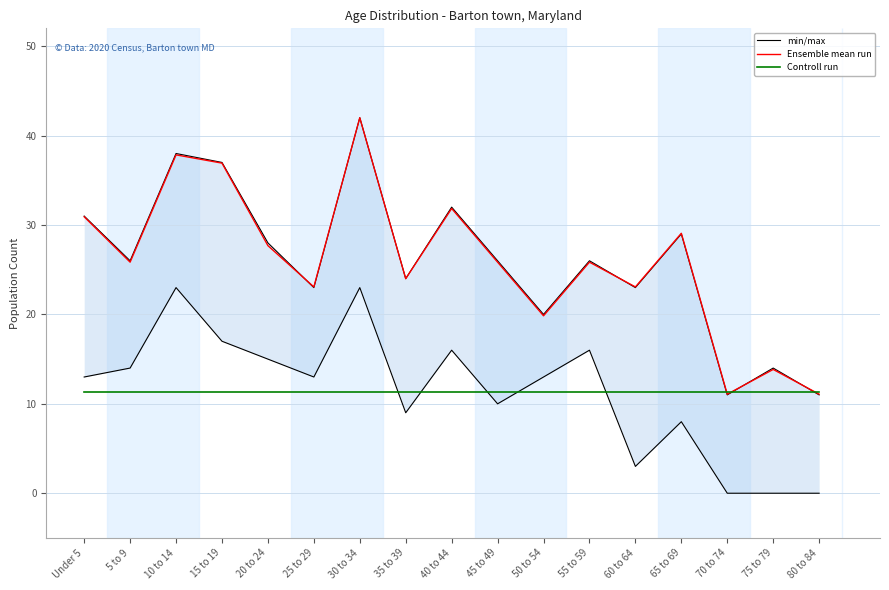

The value of Controll run at 65 to 69 is 11.4. True or false?

True